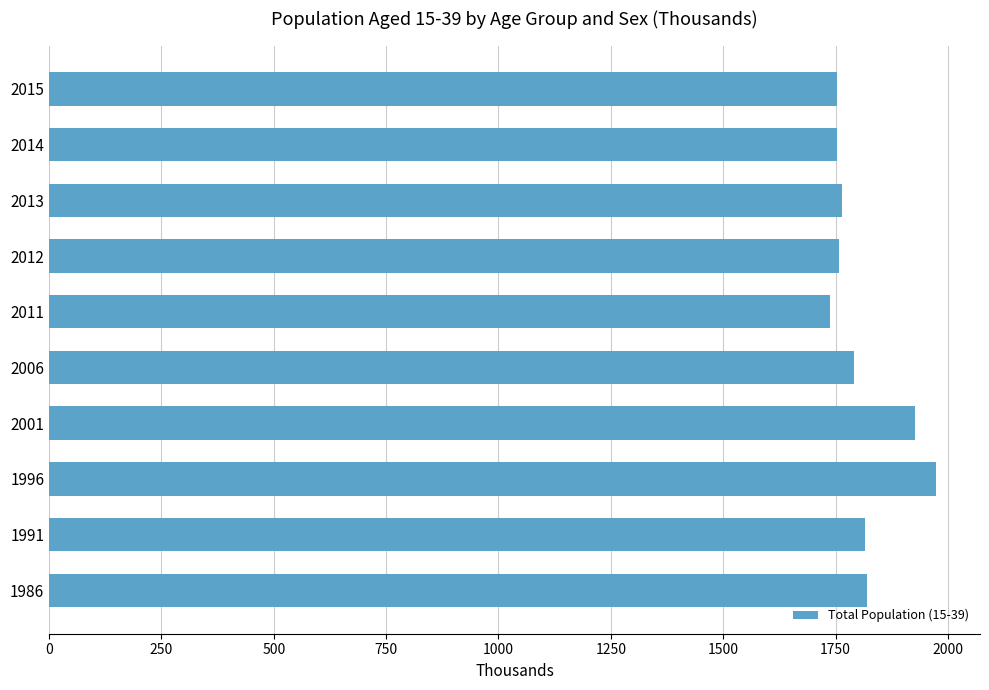

Is it true that the value at 2001 is 1927.2?

True